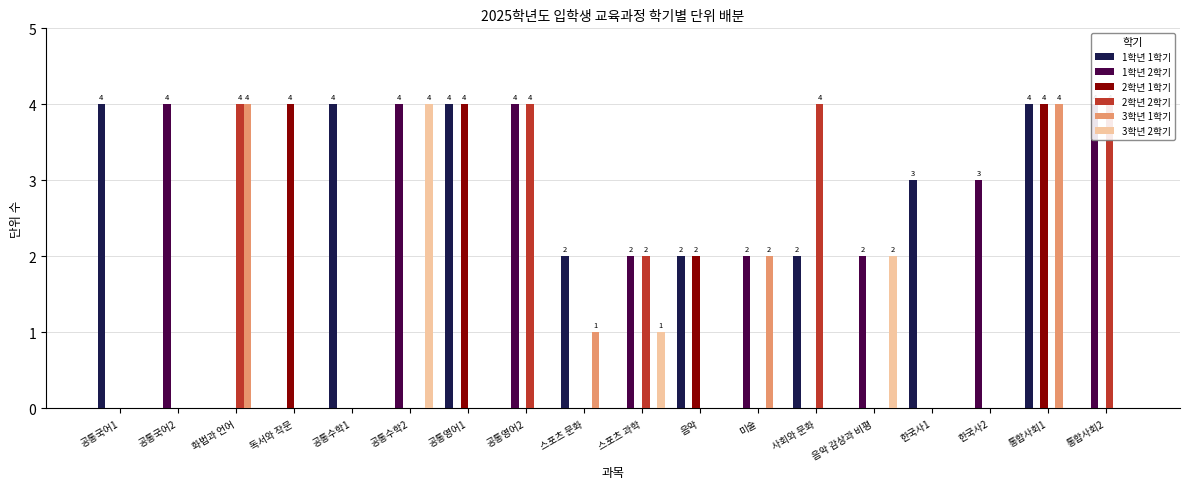

How many groups of bars are there?

18